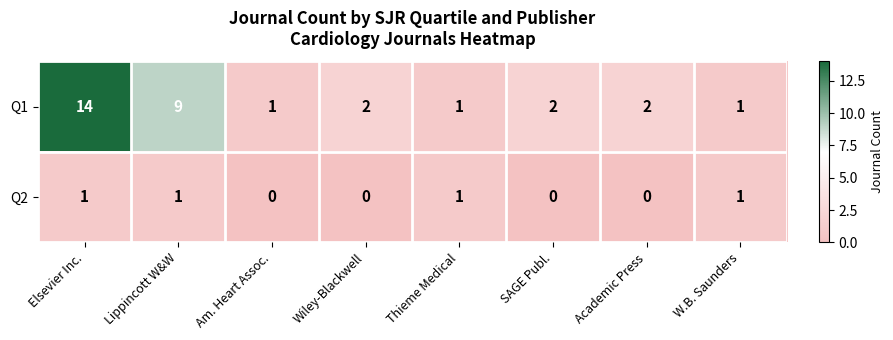

At which category is the sum across all series the highest?

Elsevier Inc.